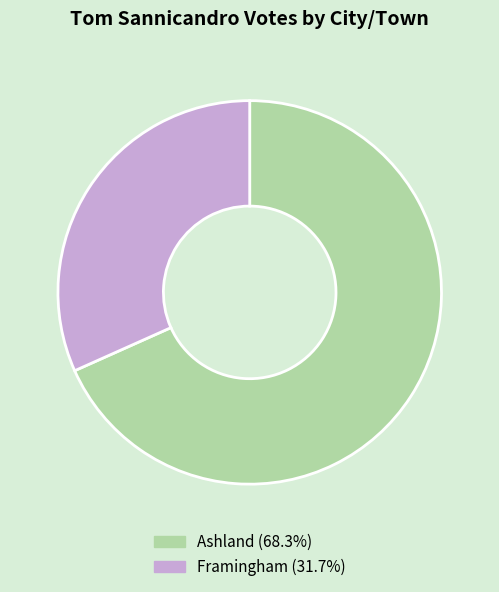

Rank the categories by value from lowest to highest.

Framingham, Ashland